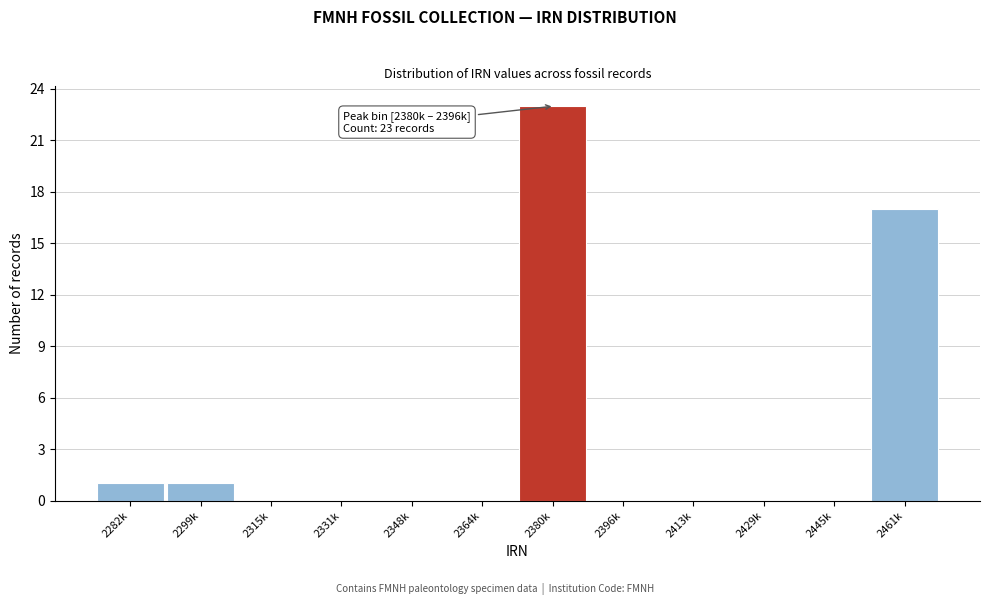

Reading left to right, extract all data points from this chart.

2282k=1	2299k=1	2315k=0	2331k=0	2348k=0	2364k=0	2380k=23	2396k=0	2413k=0	2429k=0	2445k=0	2461k=17